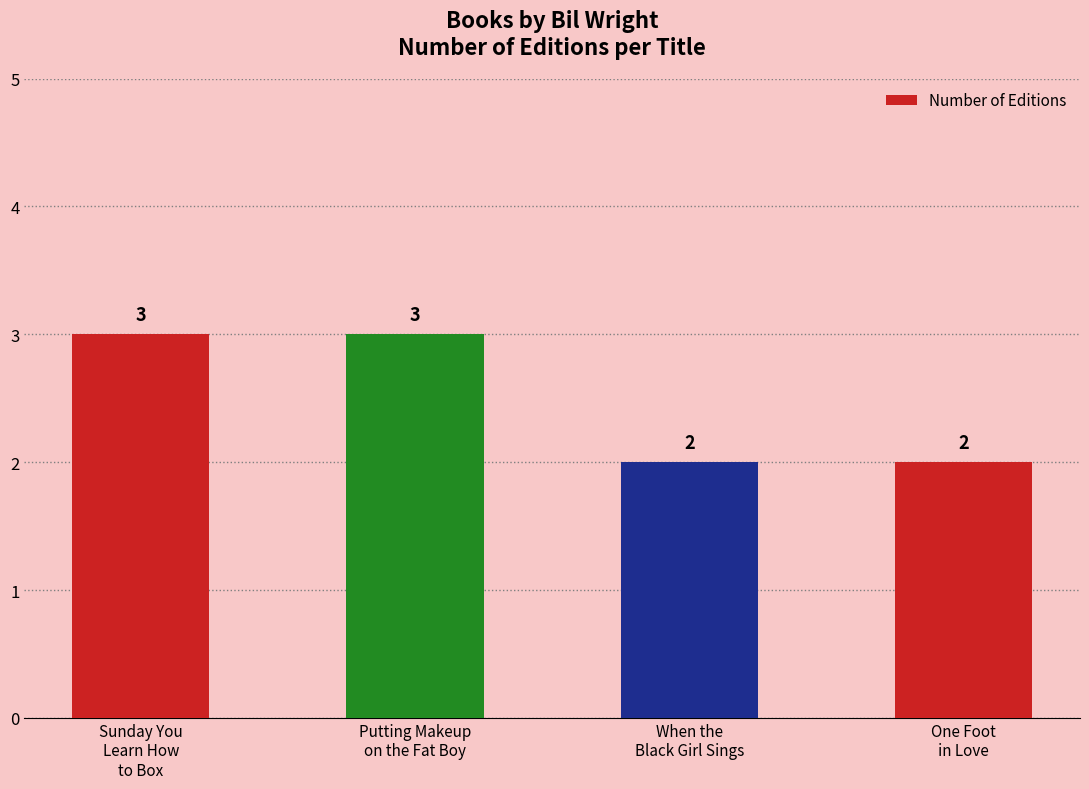

Which has a higher value, When the
Black Girl Sings or Putting Makeup
on the Fat Boy?

Putting Makeup
on the Fat Boy